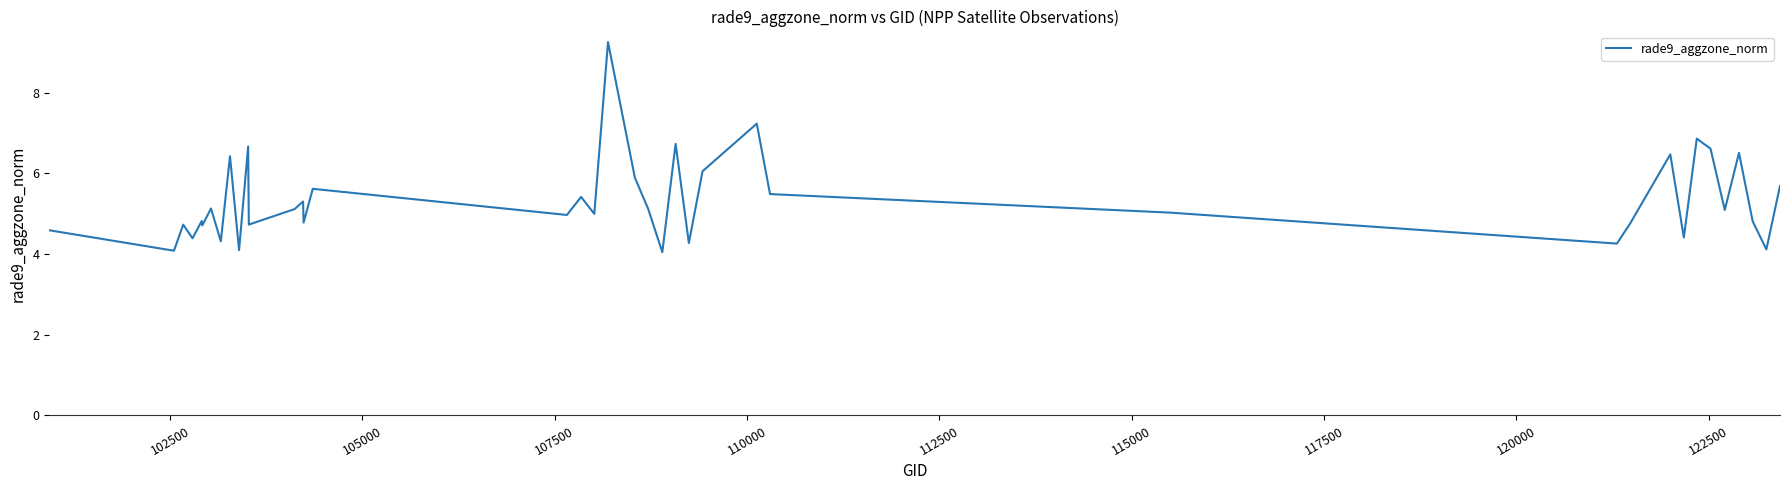

What is the greatest value displayed?

9.3